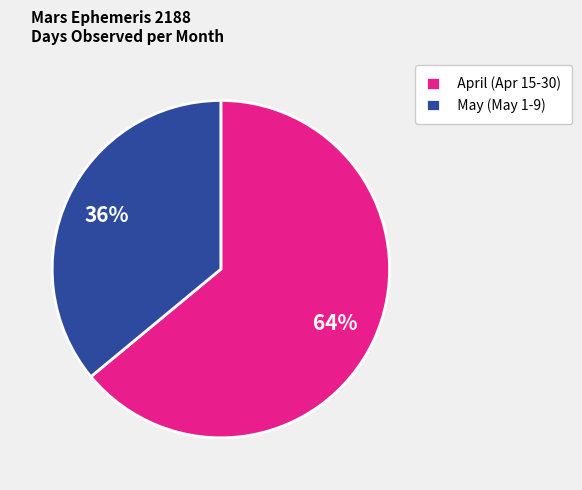

To the nearest percent, what percentage of the pie is May (May 1-9)?

36%